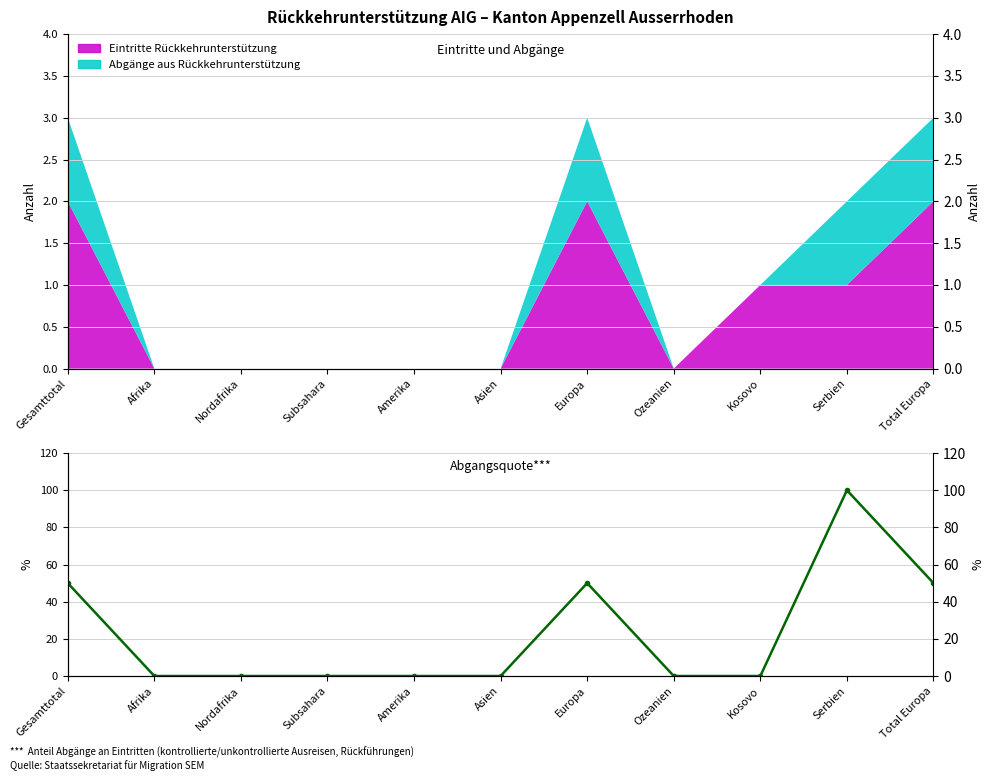

Reading right to left, extract all data points from this chart.

50	100	0	0	50	0	0	0	0	0	50